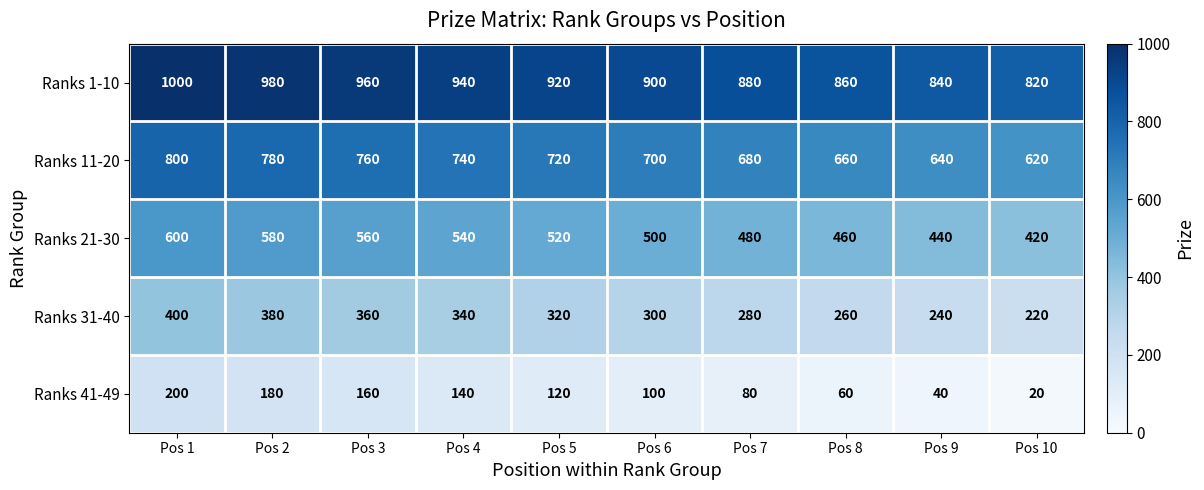

What is the difference between the maximum and minimum values in the Ranks 11-20 series?

180